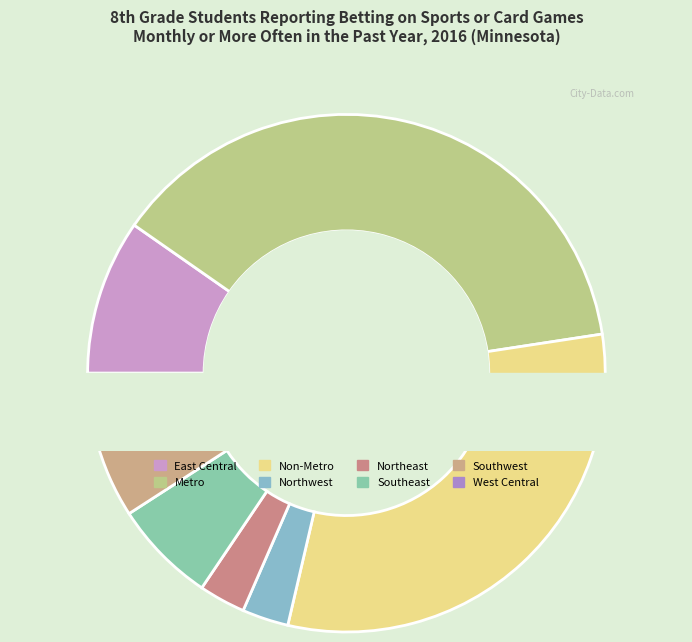

To the nearest percent, what is the average slice percentage?

12%